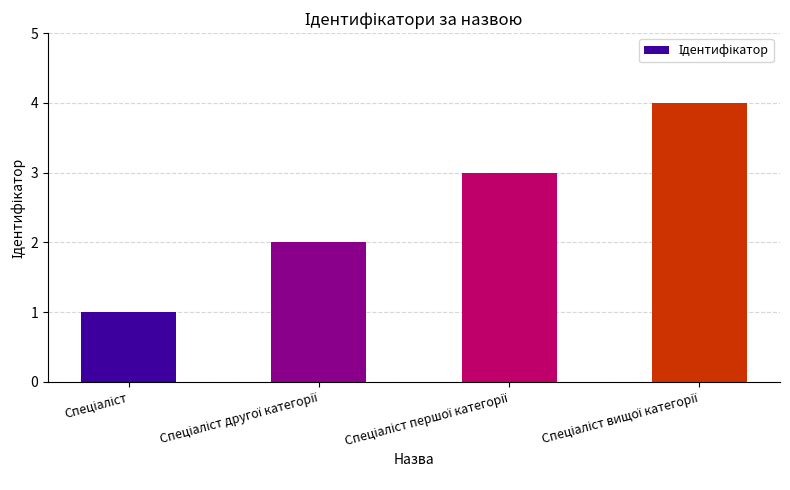

What is the sum of all values?

10